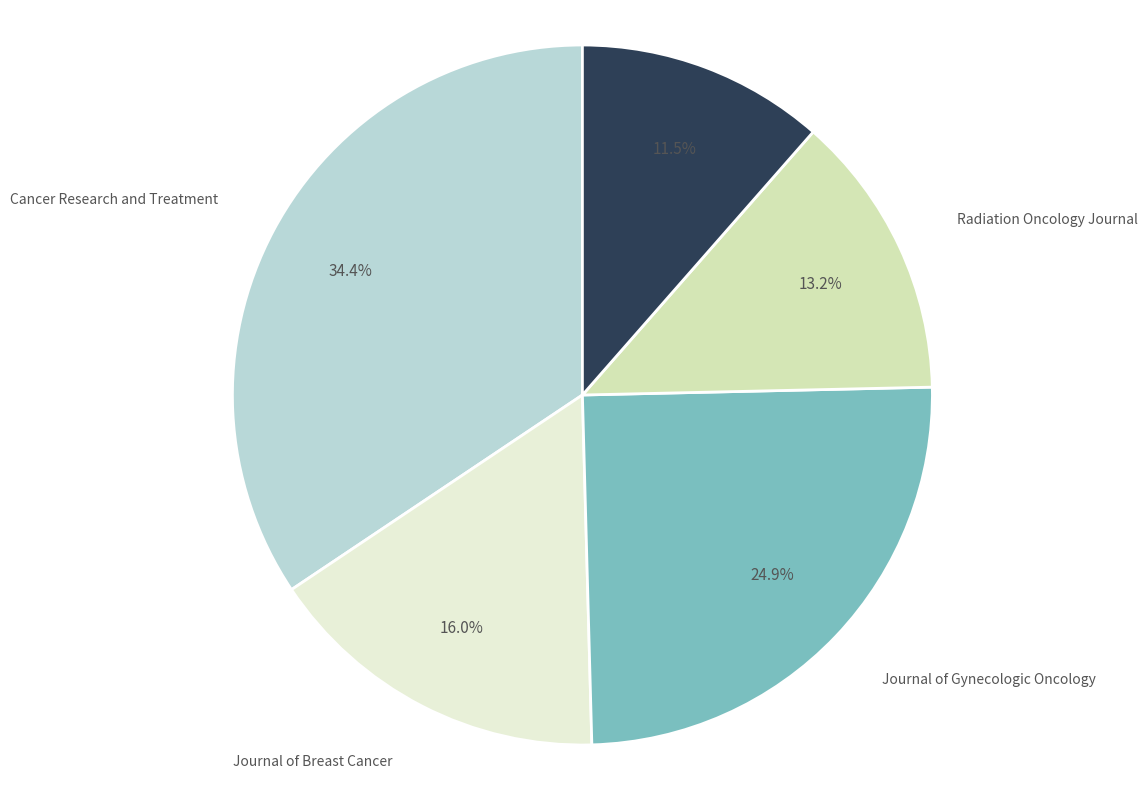

Does Journal of Breast Cancer represent more than half of the total?

No